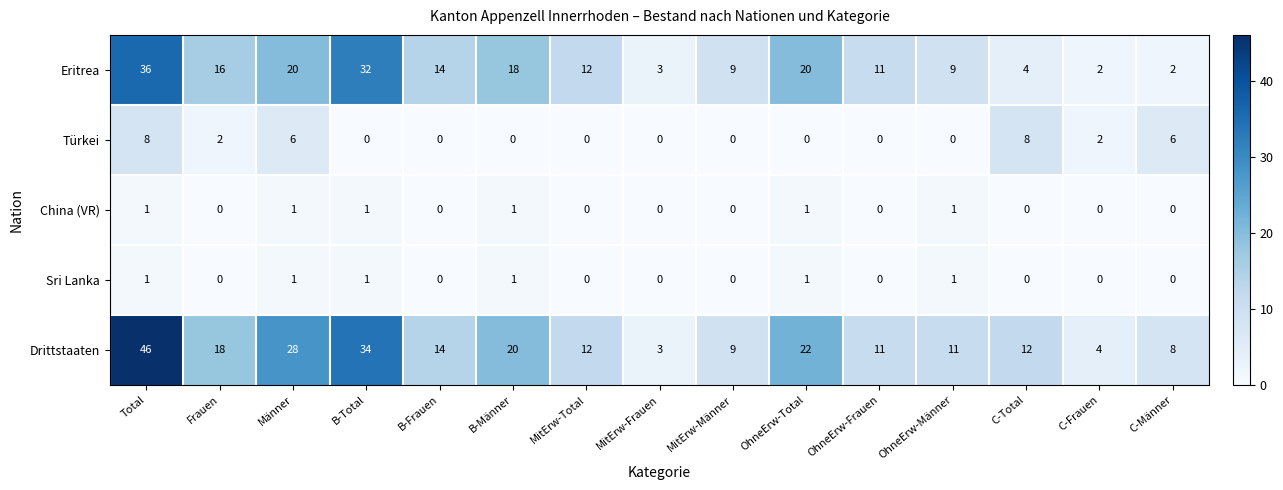

Count the Sri Lanka values in the range 0 to 1.

15